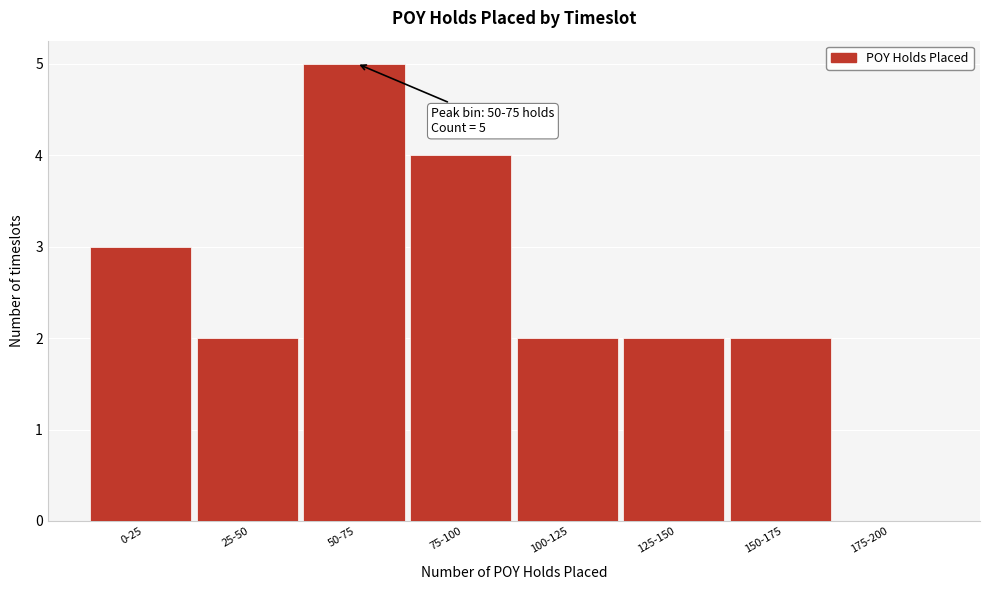

Reading left to right, transcribe all the data shown in this chart.

0-25=3	25-50=2	50-75=5	75-100=4	100-125=2	125-150=2	150-175=2	175-200=0